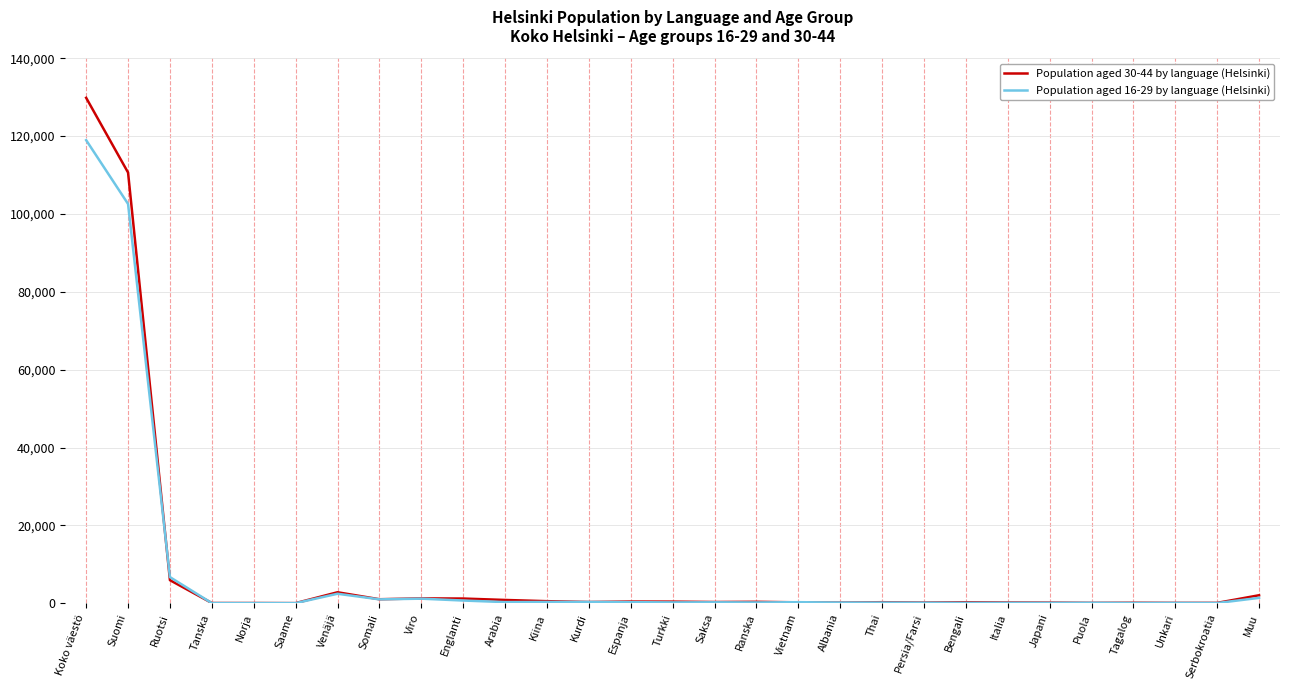

At which category is the sum across all series the highest?

Koko väestö